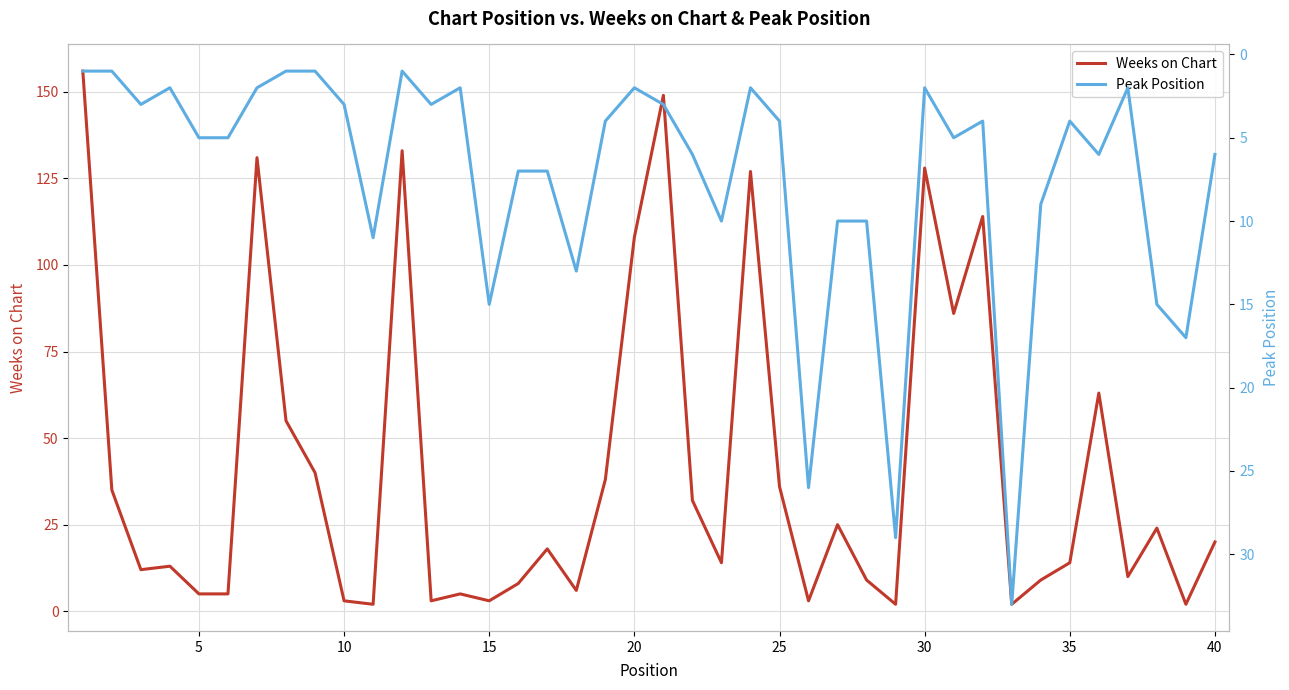

What is the lowest value of the Weeks on Chart series?

2